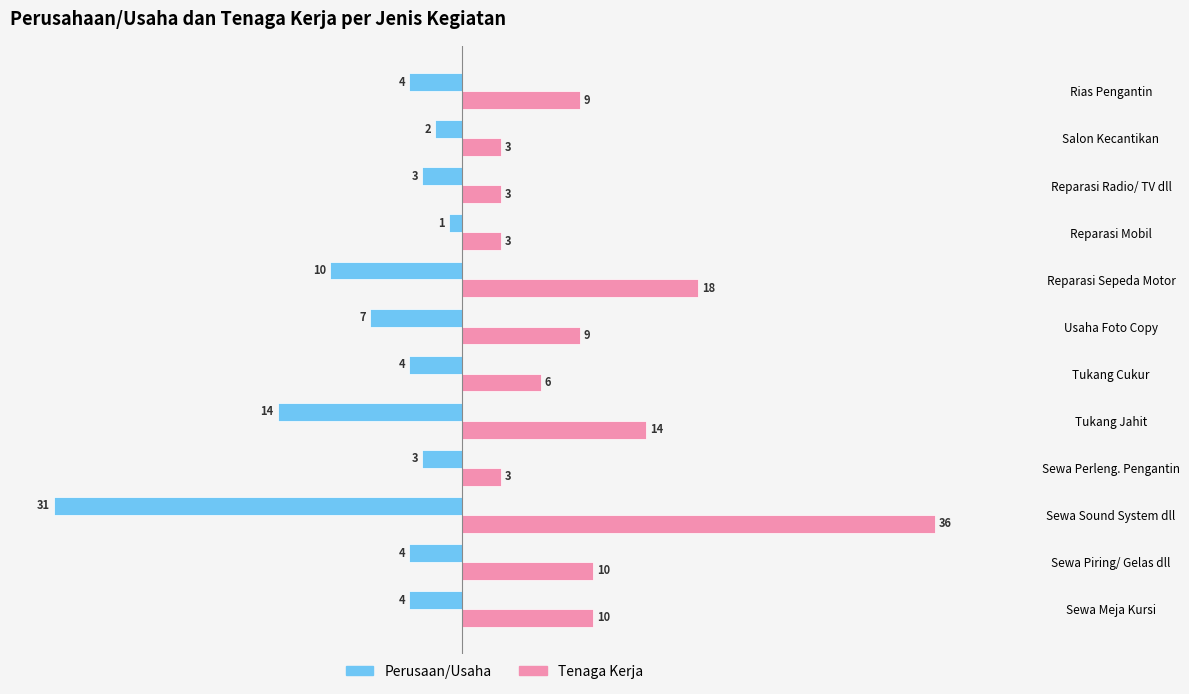

At which category is the sum across all series the highest?

Reparasi Sepeda Motor